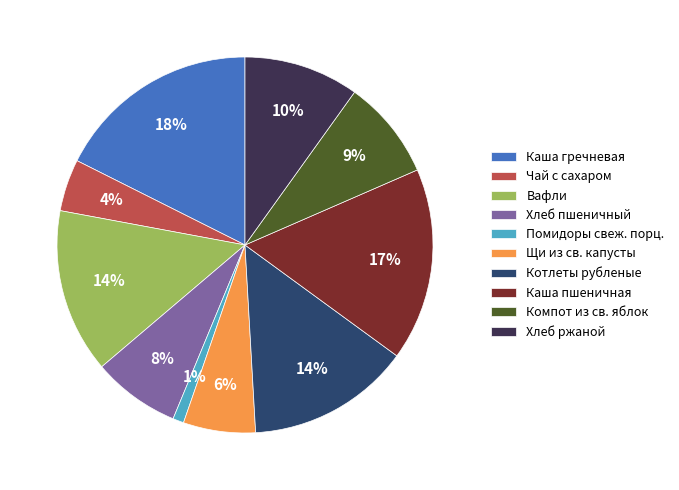

Is there any slice that represents more than half of the pie?

No